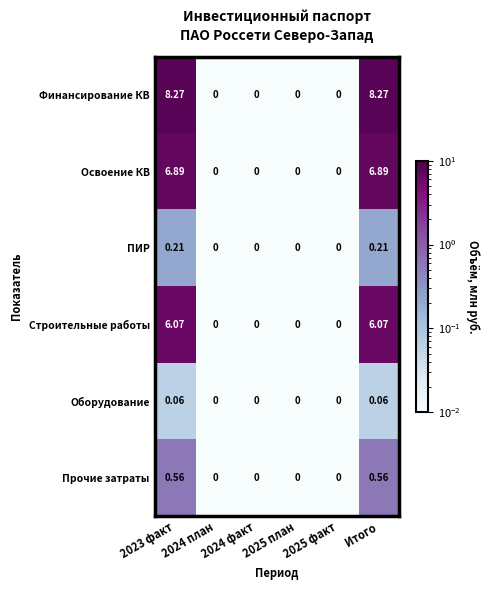

Rank the series by their maximum value, from highest to lowest.

Финансирование КВ, Освоение КВ, Строительные работы, Прочие затраты, ПИР, Оборудование